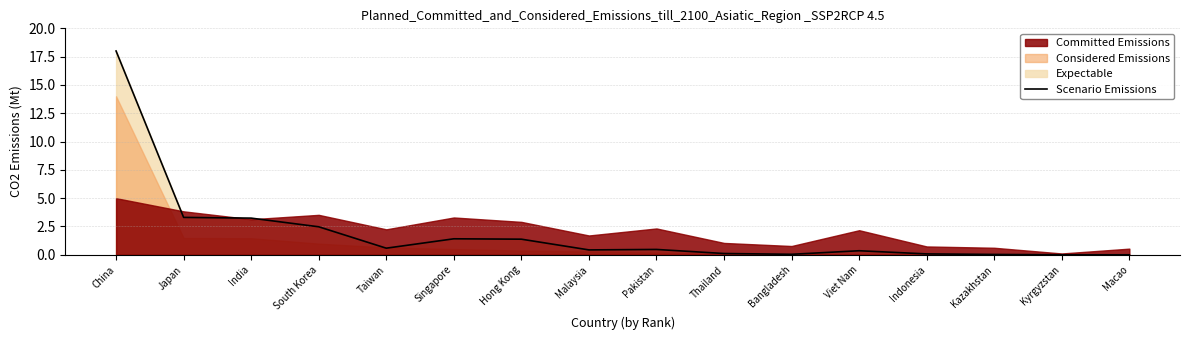

Reading right to left, list all the values displayed in this chart.

0.0	0.0	0.0	0.1	0.4	0.0	0.1	0.5	0.4	1.4	1.4	0.6	2.5	3.2	3.3	18.0